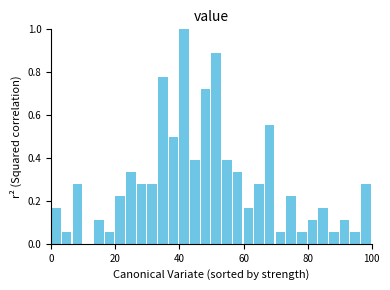

Read against the x-axis, roughly where is the centre of the tallest bar?

42